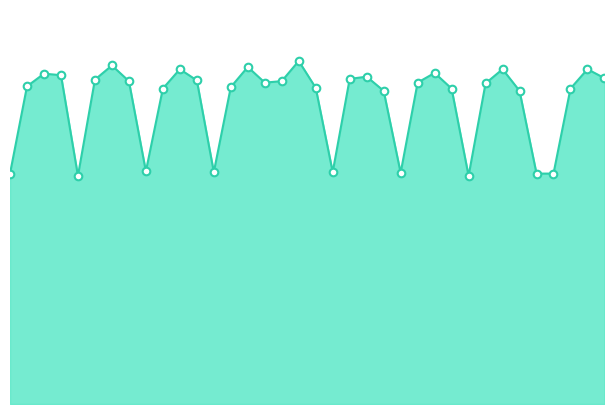

How many lines are shown in the chart?

1